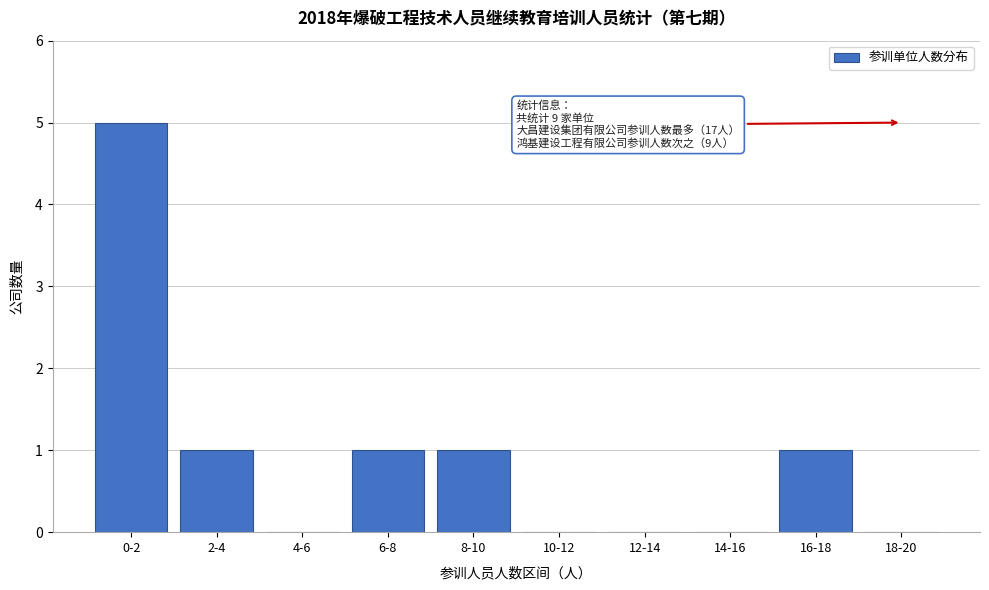

Reading left to right, extract all data points from this chart.

0-2=5	2-4=1	4-6=0	6-8=1	8-10=1	10-12=0	12-14=0	14-16=0	16-18=1	18-20=0